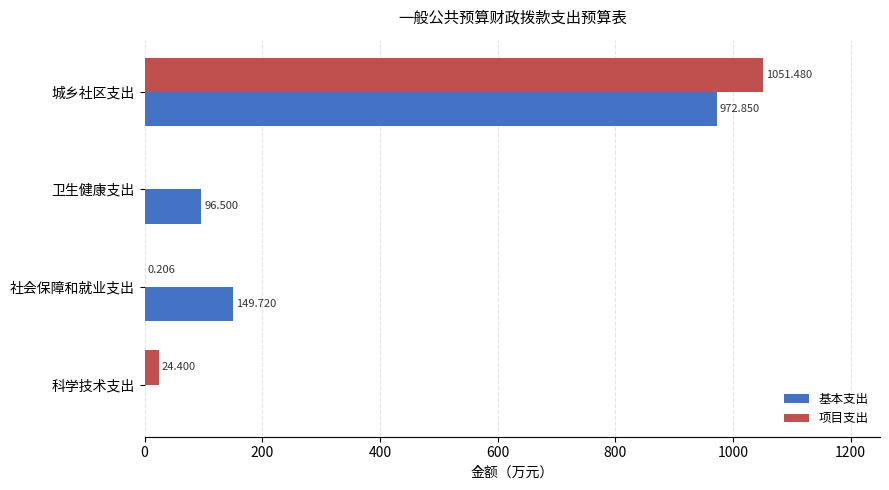

Is the value of 基本支出 at 城乡社区支出 greater than the value of 项目支出 at 社会保障和就业支出?

Yes